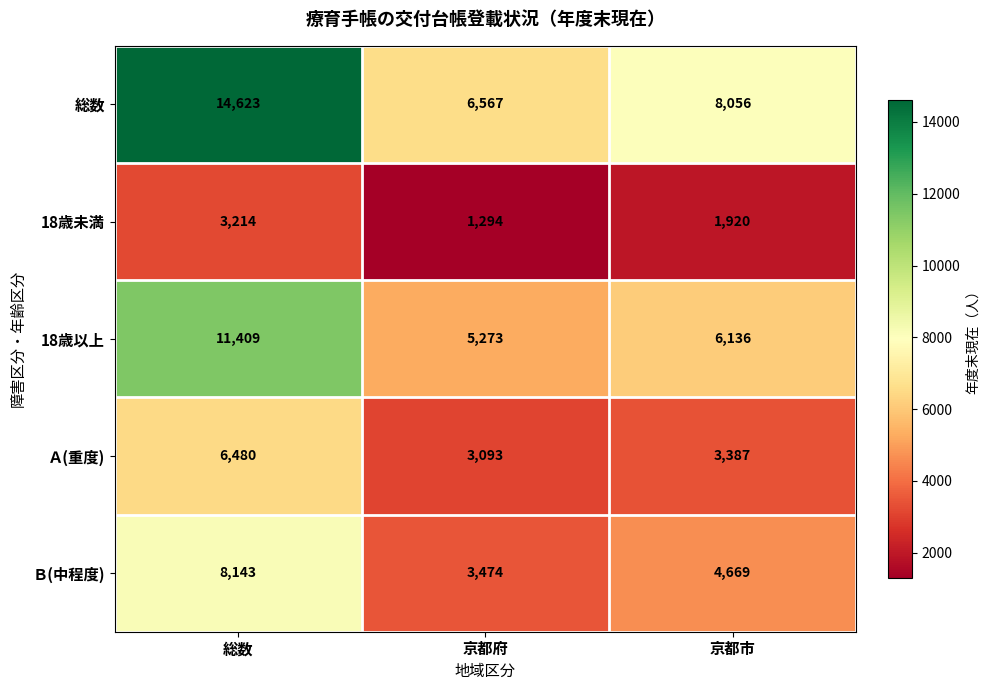

True or false: 18歳未満 has a value of 362 at 京都府.

False